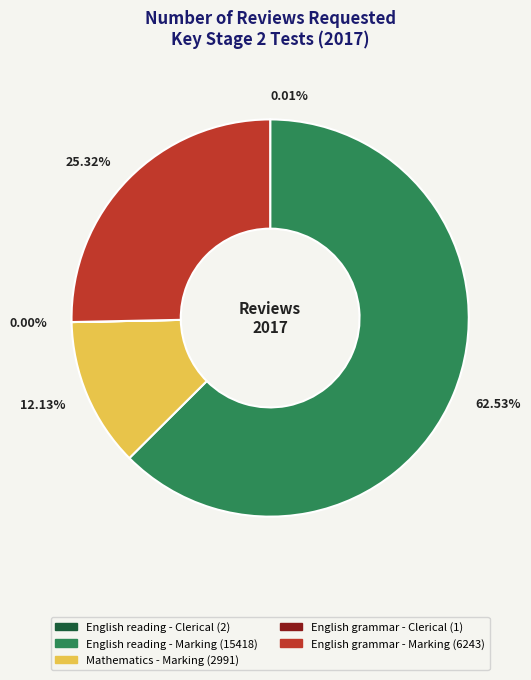

What is the majority slice?

62.53%